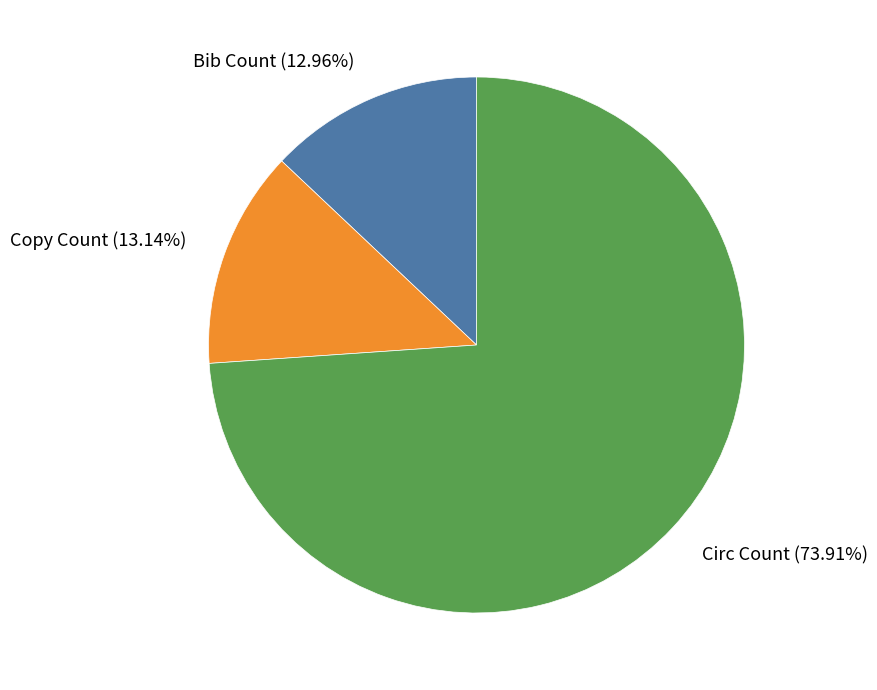

To the nearest percent, what percentage of the pie is Copy Count?

13%